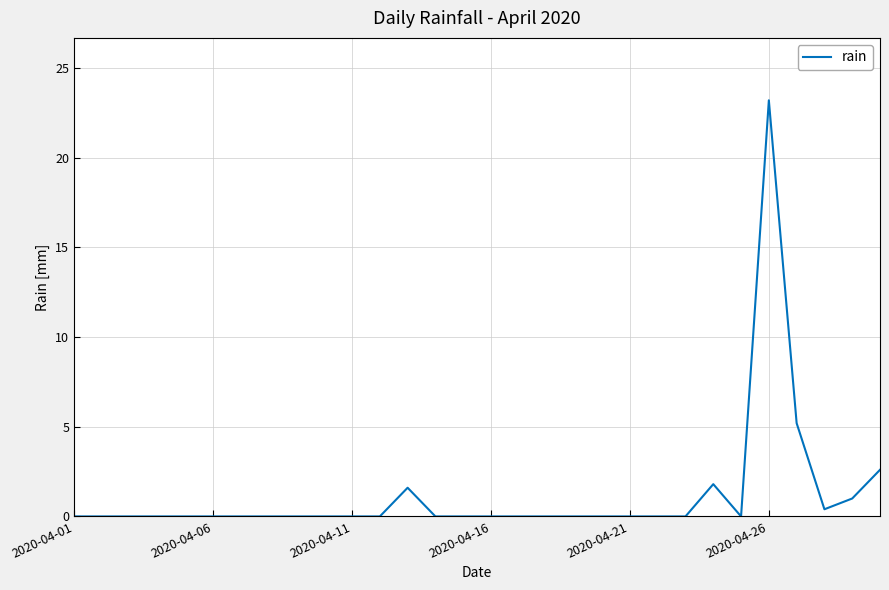

What is the difference between the maximum and minimum values?

23.2